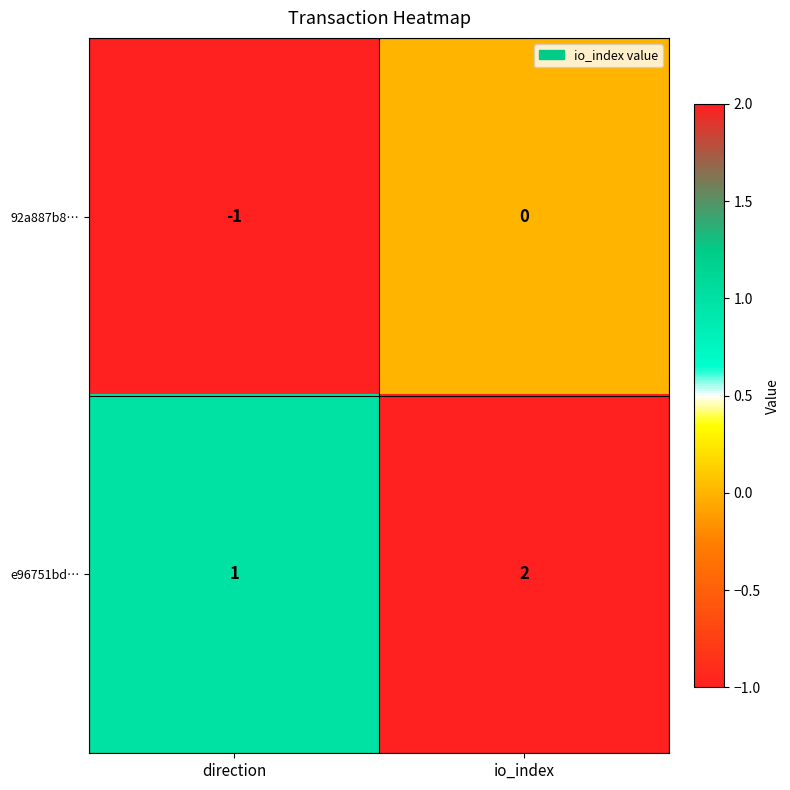

Which series has the largest total across all categories?

e96751bd…